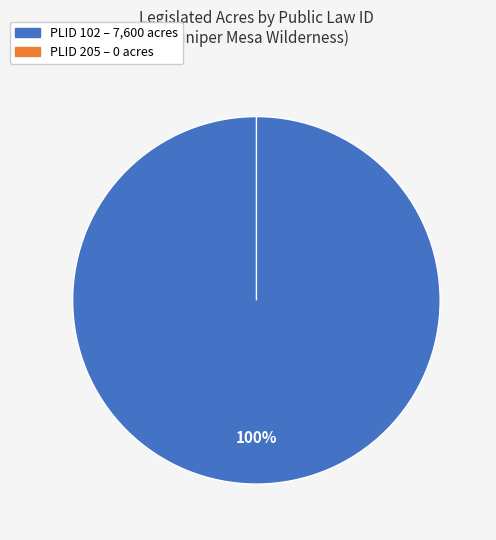

What is the change in value from 102 to 205?

-7600